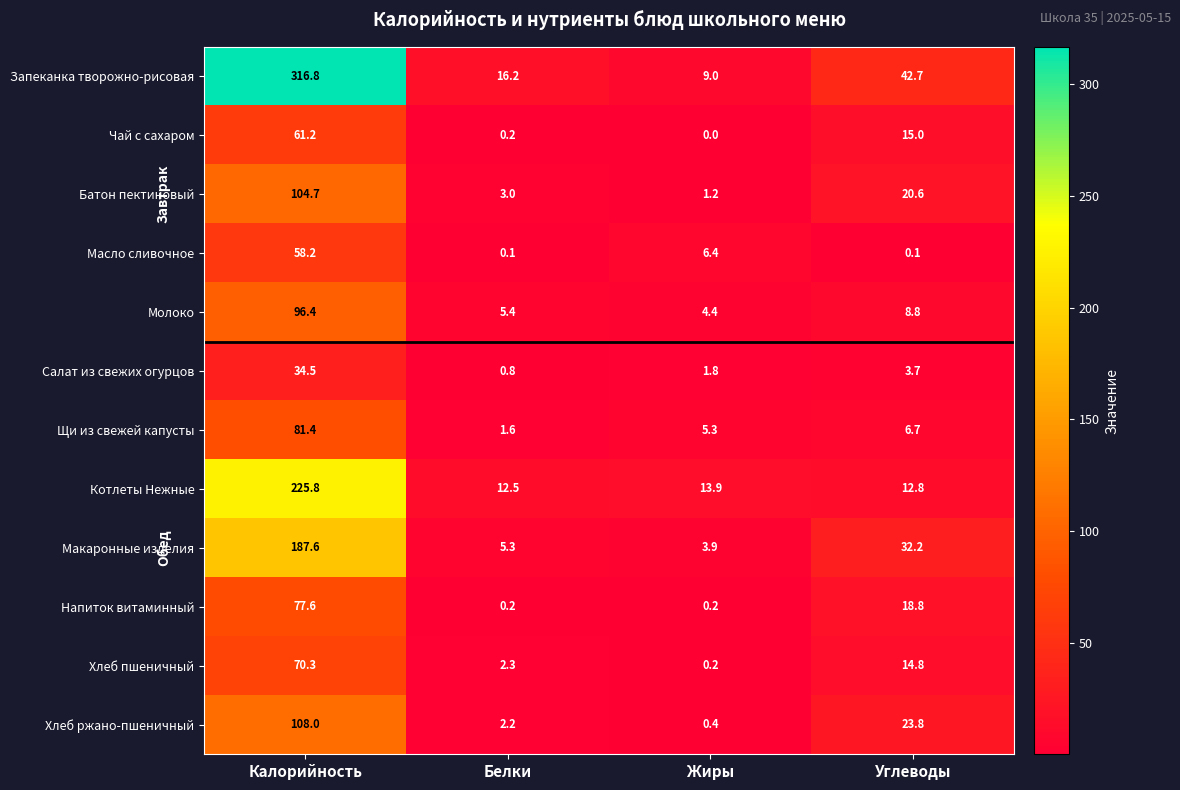

Is it true that Молоко equals 96.4 at Калорийность?

True